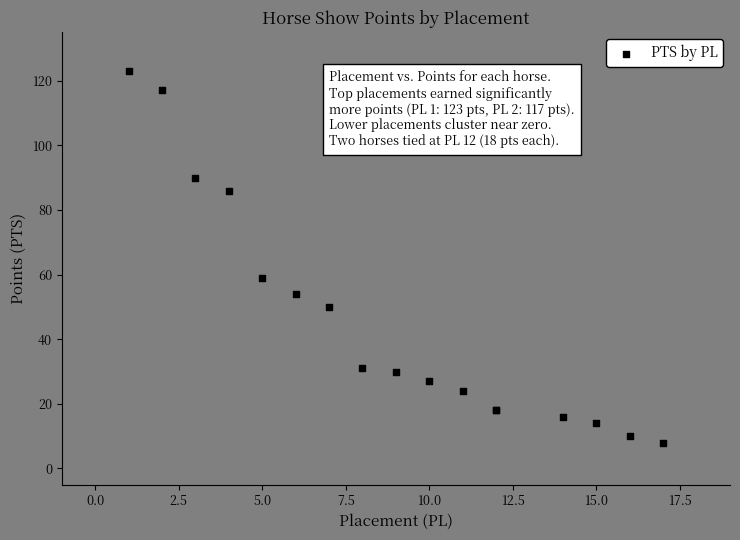

What Y value in the scatter plot is closest to 65?

59